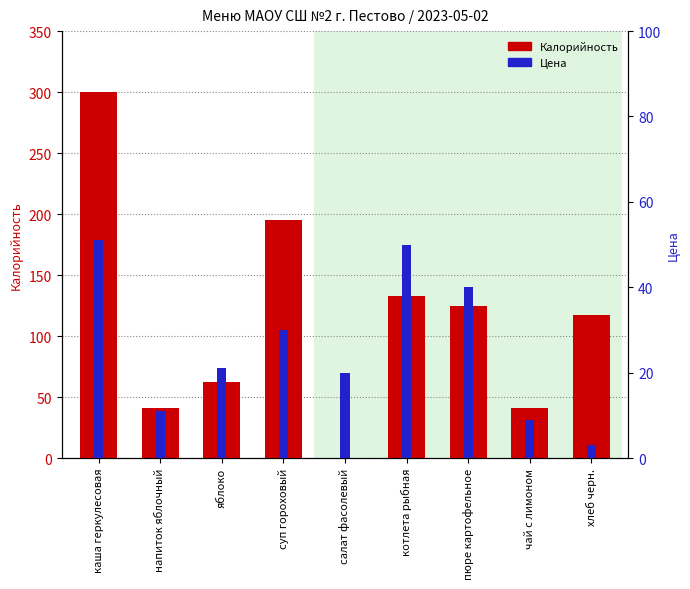

What are all the series names shown in the legend?

Калорийность, Цена